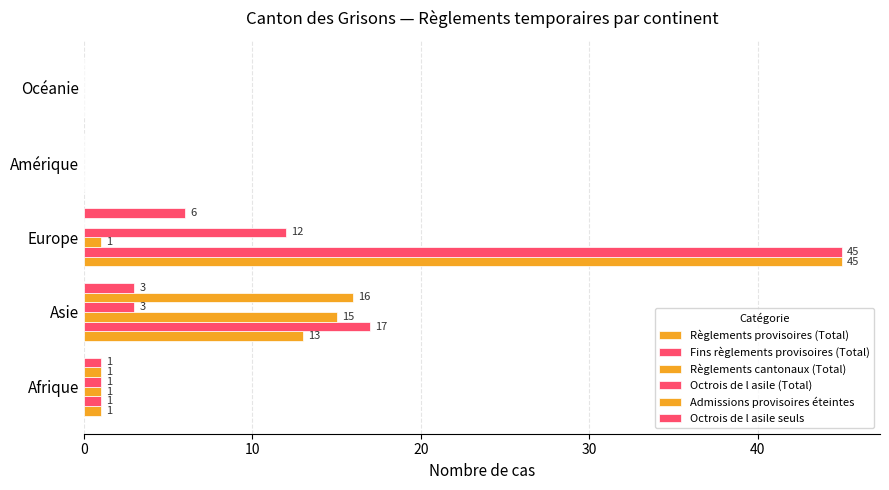

Reading left to right, what are all the values shown in this chart?

Règlements provisoires (Total): 1	13	45	0	0
Fins règlements provisoires (Total): 1	17	45	0	0
Règlements cantonaux (Total): 1	15	1	0	0
Octrois de l asile (Total): 1	3	12	0	0
Admissions provisoires éteintes: 1	16	0	0	0
Octrois de l asile seuls: 1	3	6	0	0